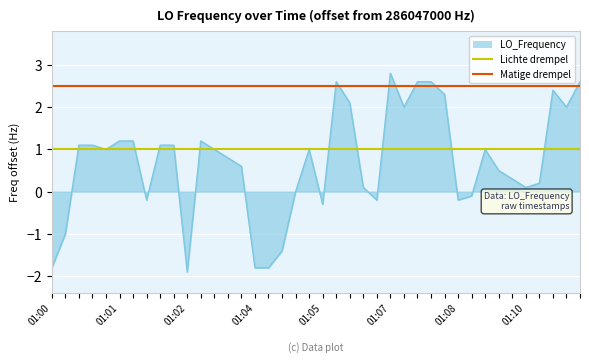

Read the Lichte drempel value at 01:01.

1.0